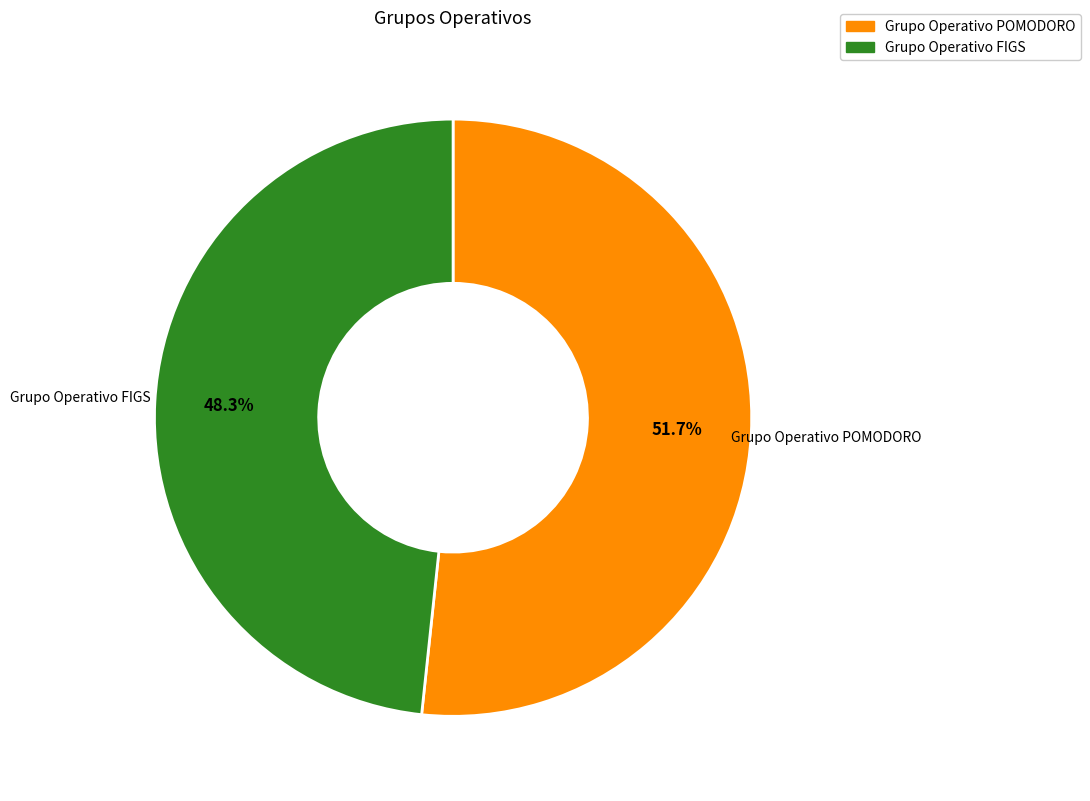

To the nearest percent, what percentage of the pie is Grupo Operativo POMODORO?

52%